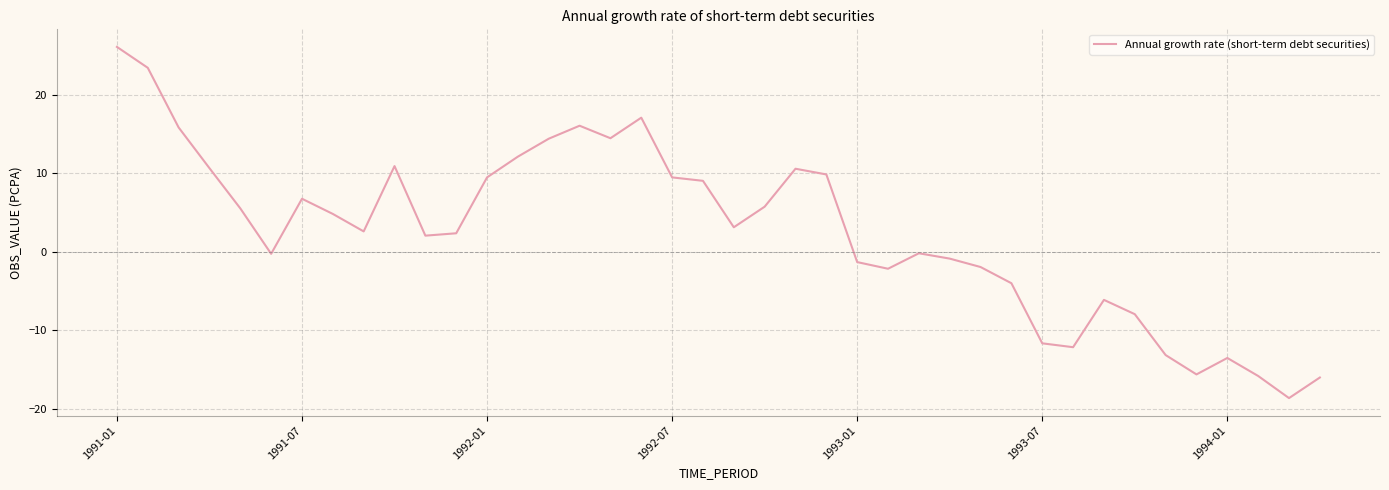

True or false: there are more than 0 points higher than both neighbors.

True